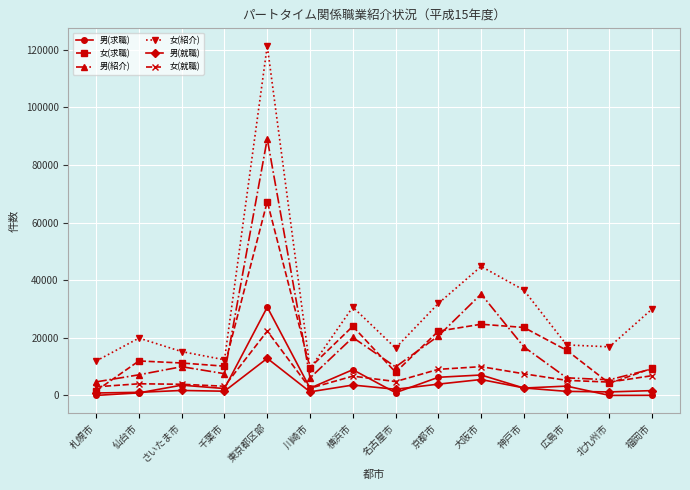

What is the label of the 11th point from the right?

千葉市